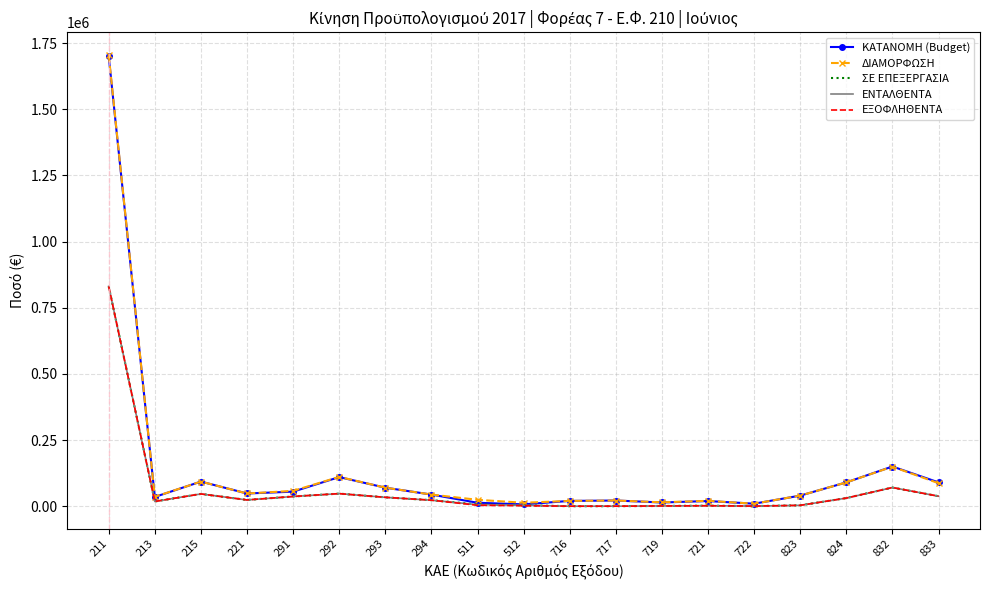

Is the value of ΕΞΟΦΛΗΘΕΝΤΑ at 717 greater than the value of ΔΙΑΜΟΡΦΩΣΗ at 833?

No